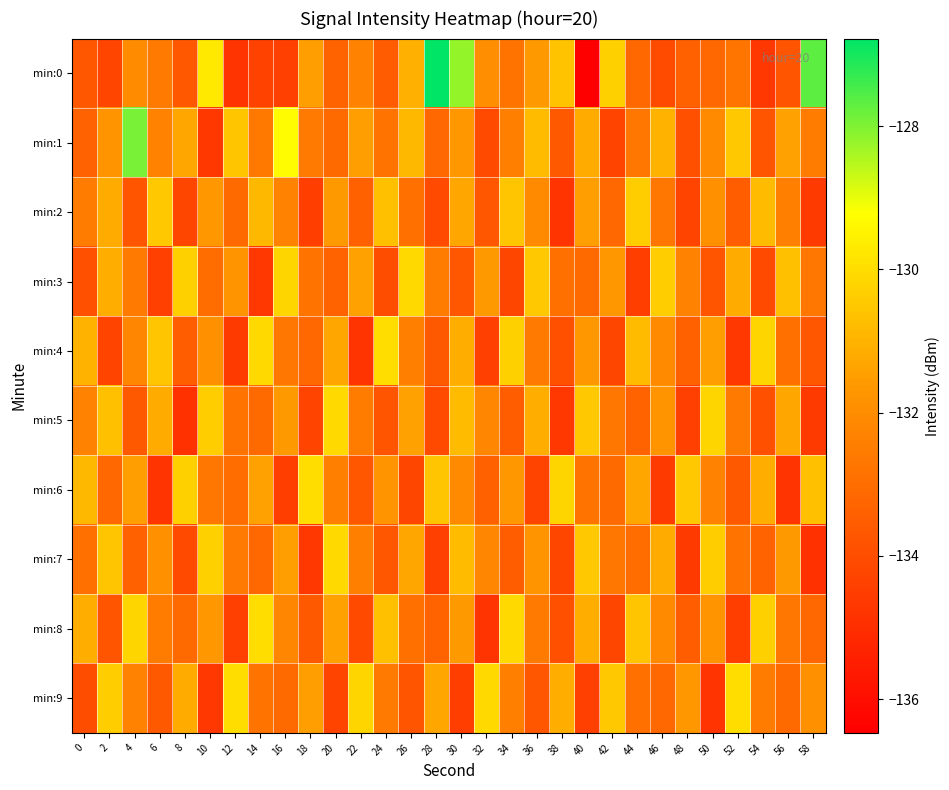

What is the total value across all series at 36?

-1321.1